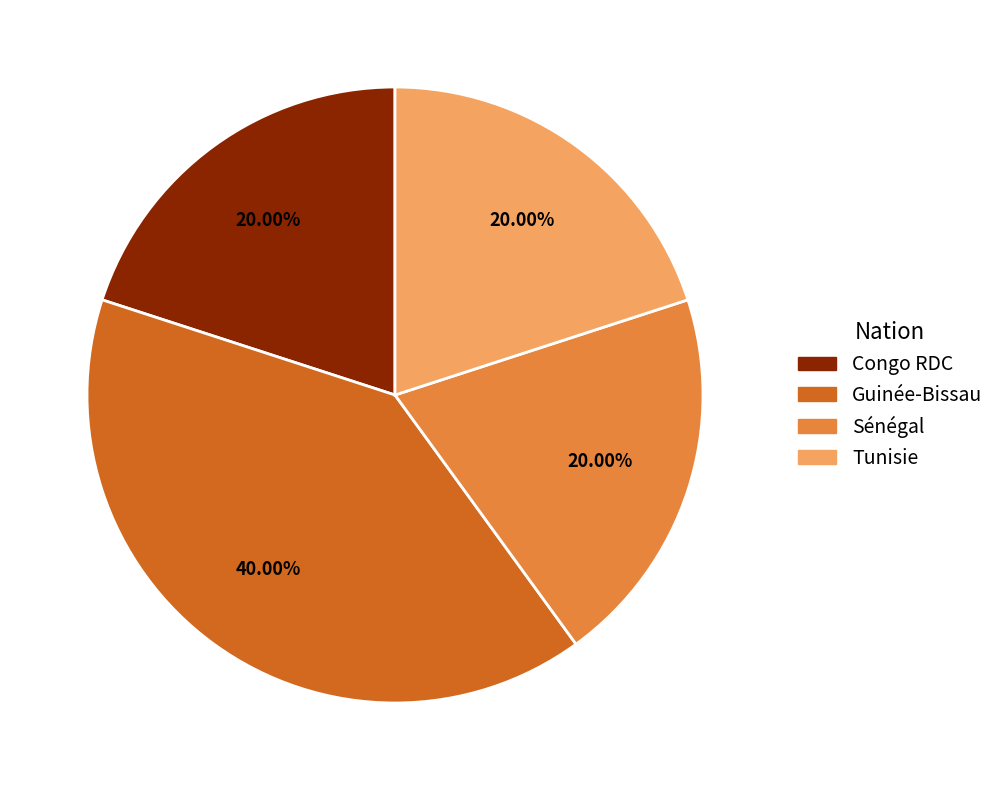

How many slices are in this pie chart?

4